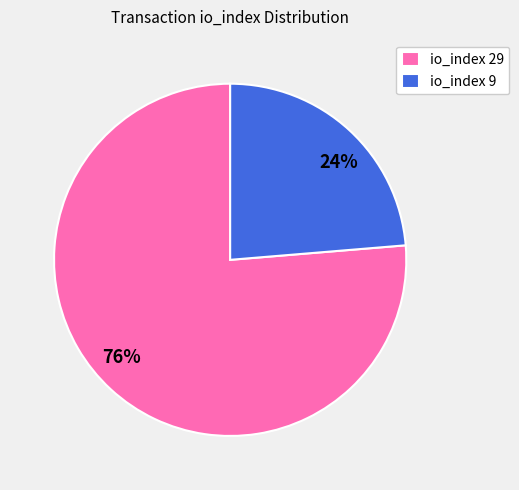

What is the ratio of the value at io_index 9 to the value at io_index 29?

0.3